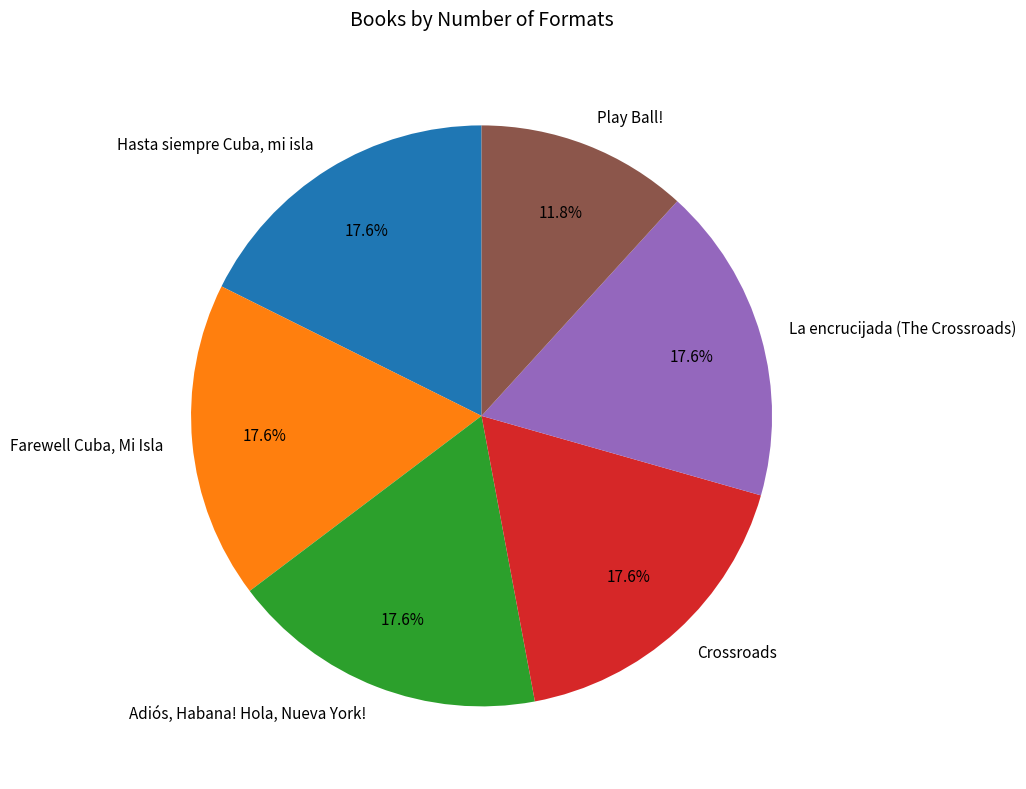

True or false: La encrucijada (The Crossroads) accounts for 10% of the total.

False